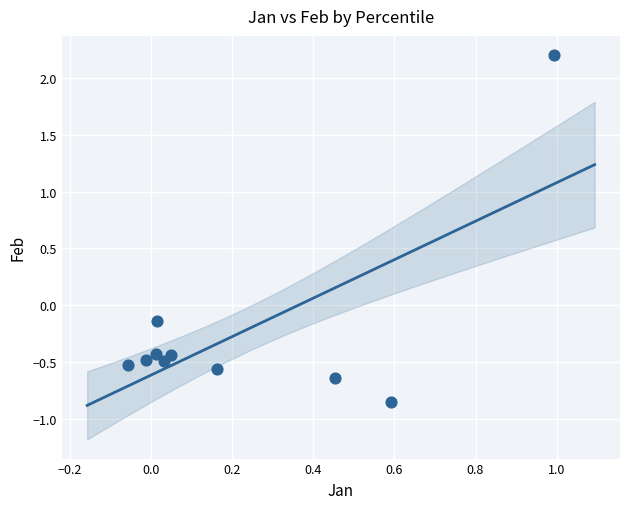

What is the range of Y values (max minus min)?

3.1